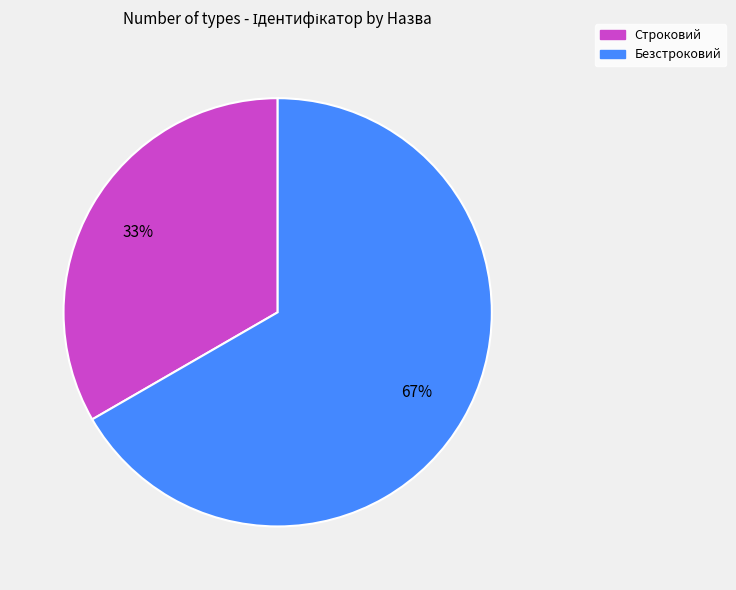

How many slices are in this pie chart?

2